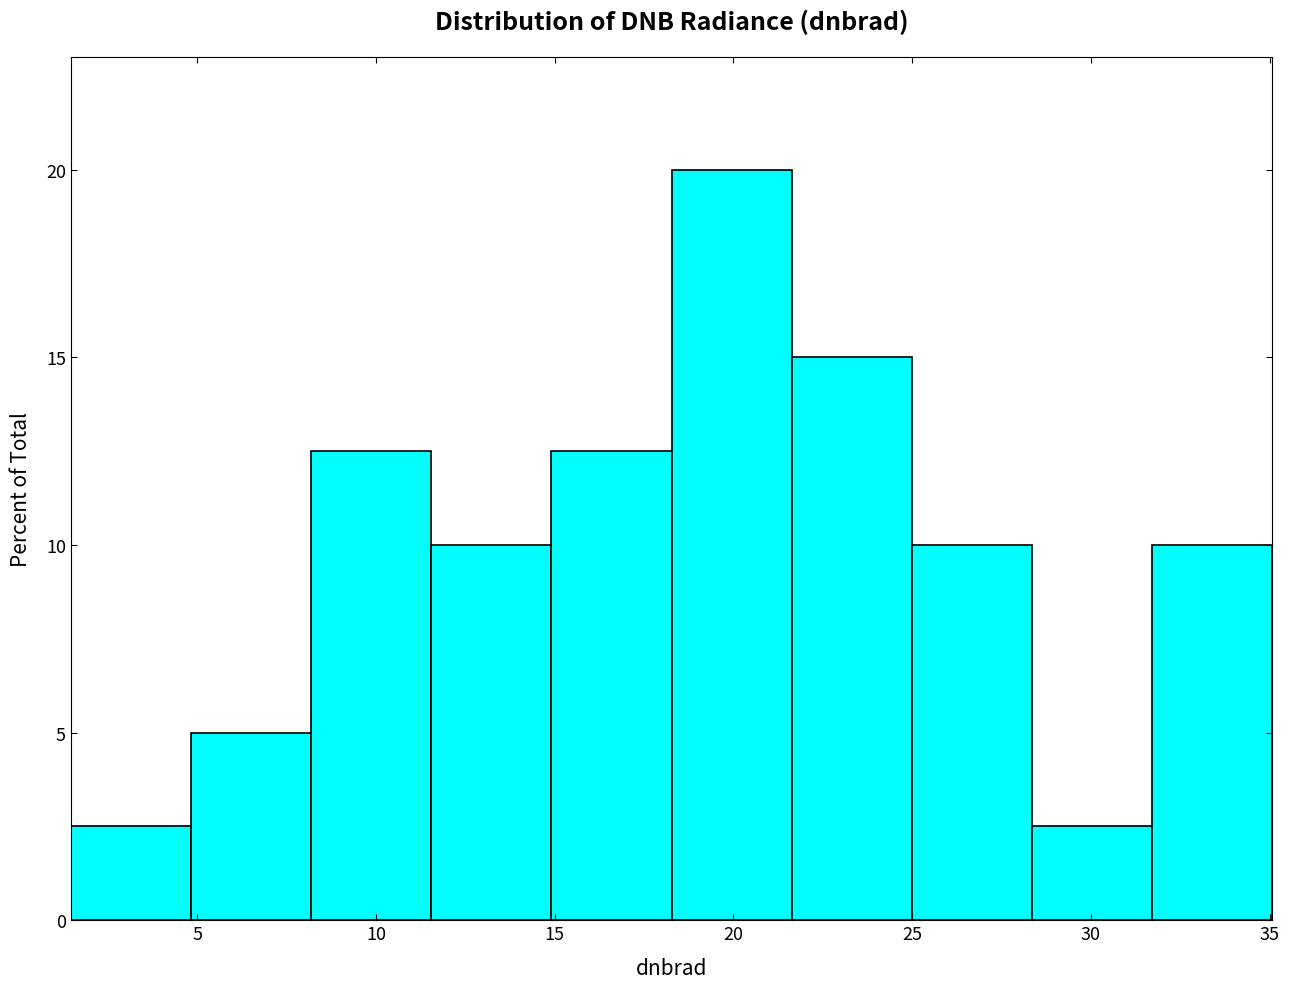

What is the height of the bar covering 25.0 to 28.5 on the x-axis? Neither the bar edges nor the heights are printed on the chart, so give them approximately, as read against the axes.

10.0